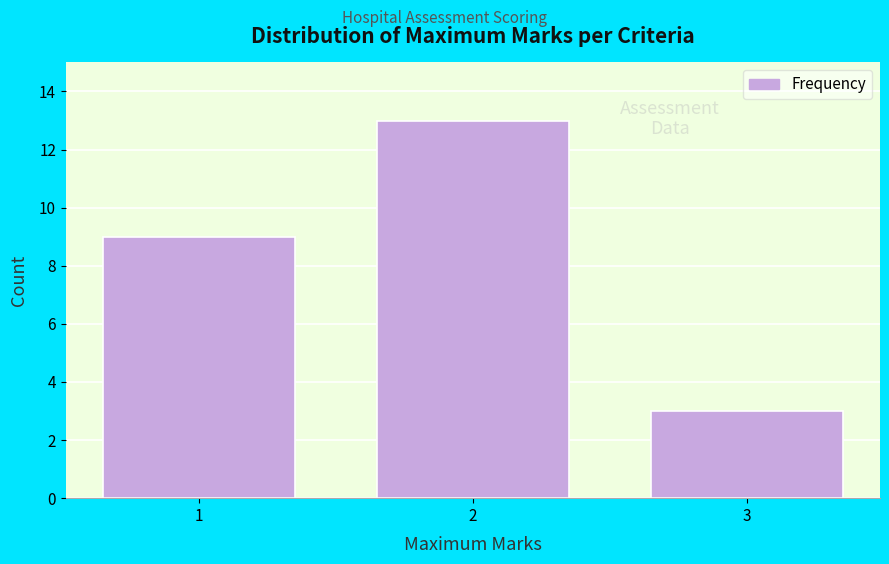

What is the height of the bar covering 1.5 to 2.5 on the x-axis? The values are not printed on the chart, so give them approximately, as read against the axis.

13